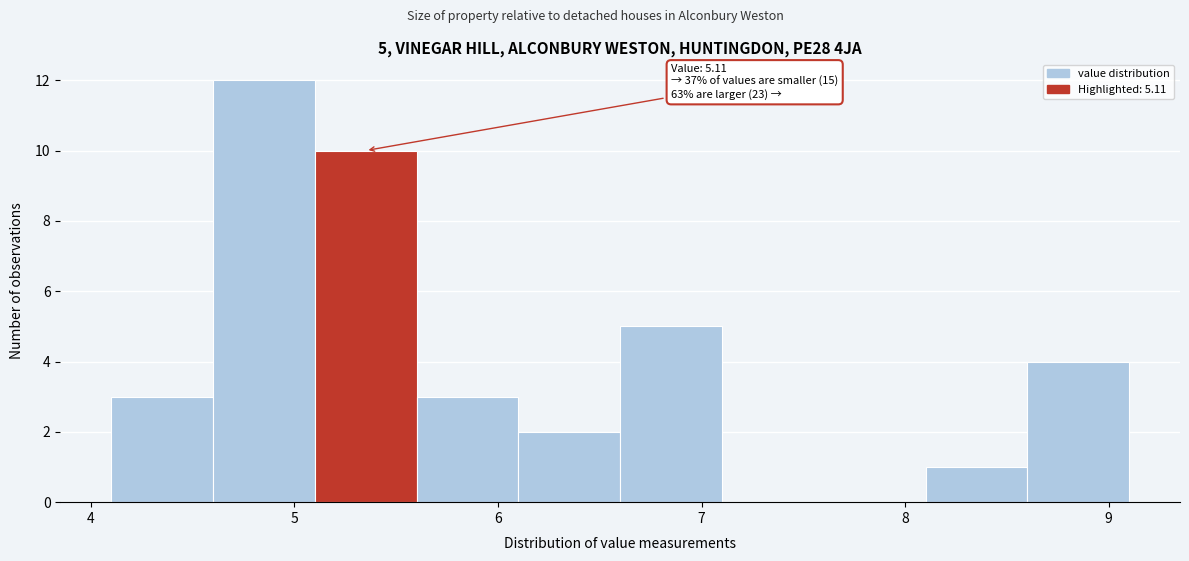

Which range on the x-axis has the tallest bar?

4.6 to 5.1